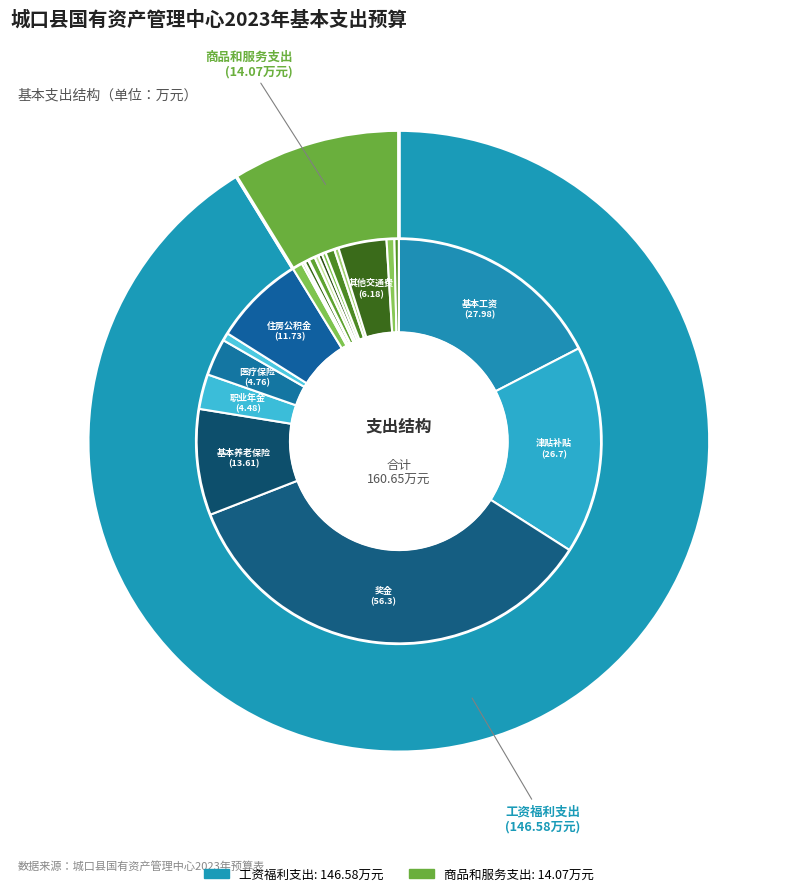

Which slice represents more than half of the pie?

工资福利支出